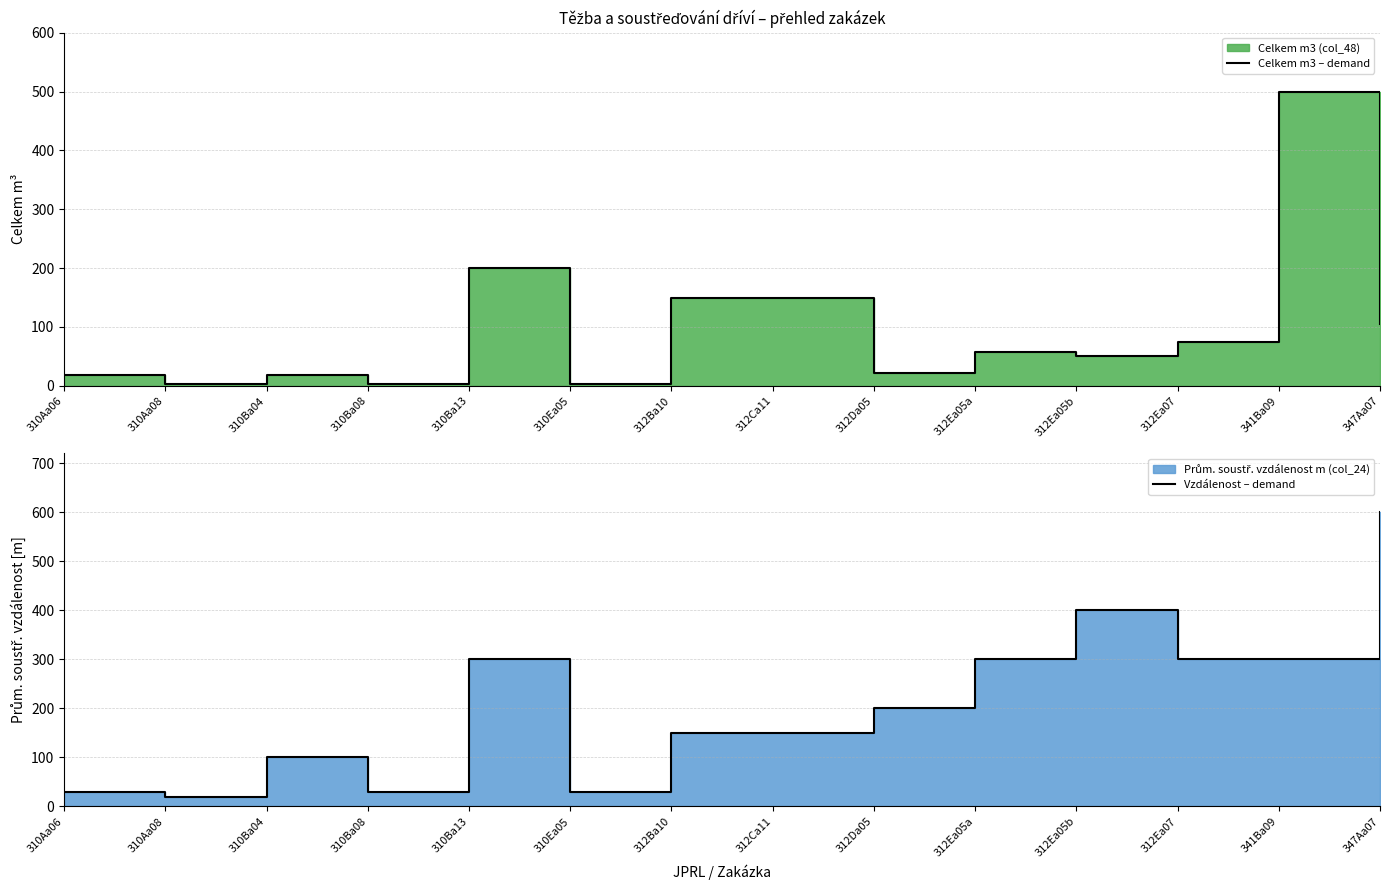

Rank the categories by Celkem m3 – demand value from highest to lowest.

341Ba09, 310Ba13, 312Ba10, 312Ca11, 347Aa07, 312Ea07, 312Ea05a, 312Ea05b, 312Da05, 310Aa06, 310Ba04, 310Ea05, 310Aa08, 310Ba08